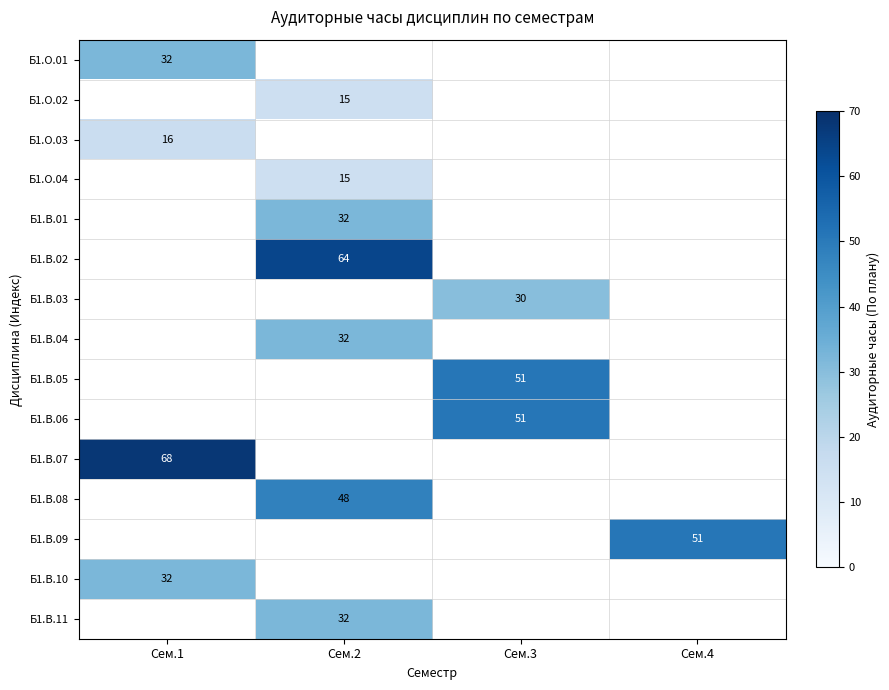

At which category does the chart reach its peak across all series?

Сем.1